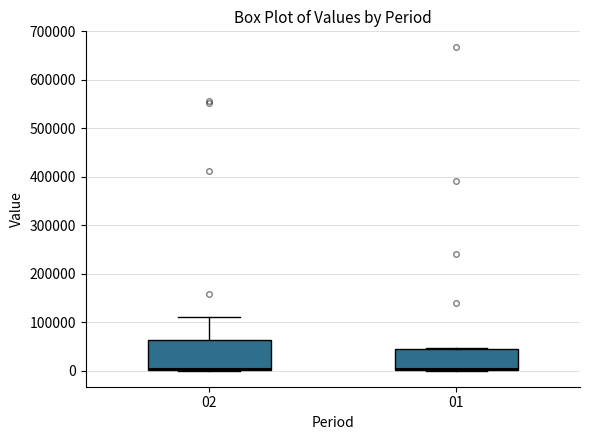

Where is the upper edge of the box at x = 01 on the y-axis? The values are not printed on the chart, so give them approximately, as read against the axis.

50000